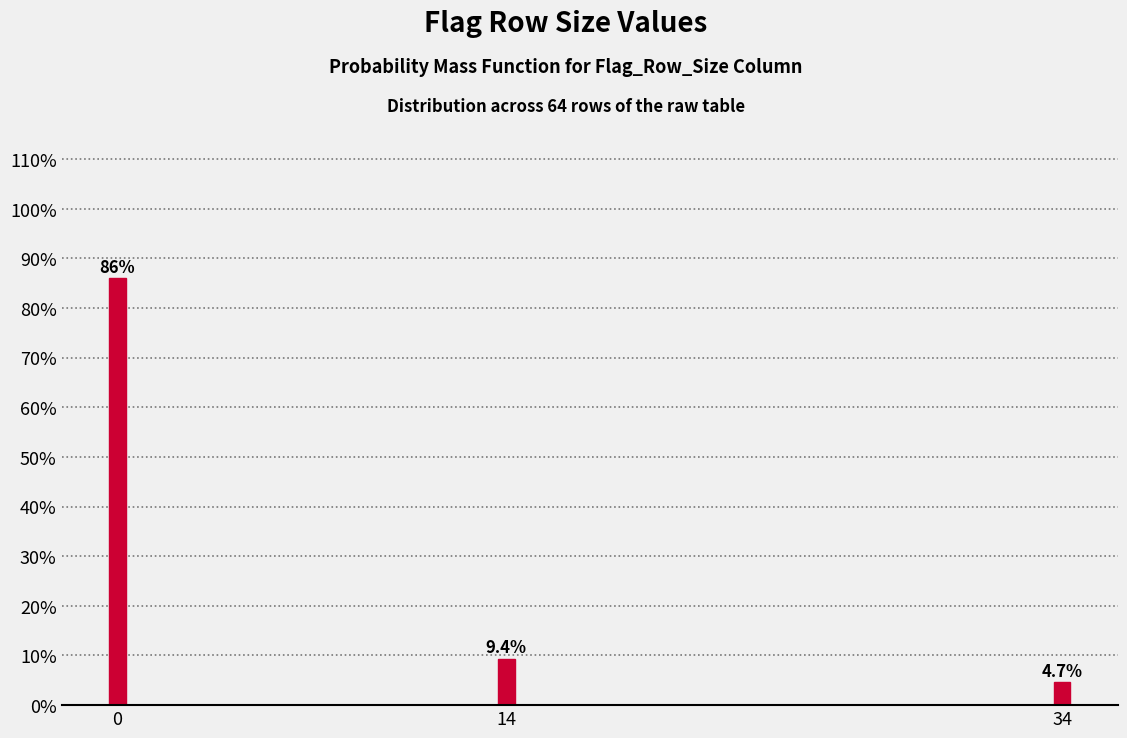

Reading left to right, extract all data points from this chart.

0=85.9	14=9.4	34=4.7